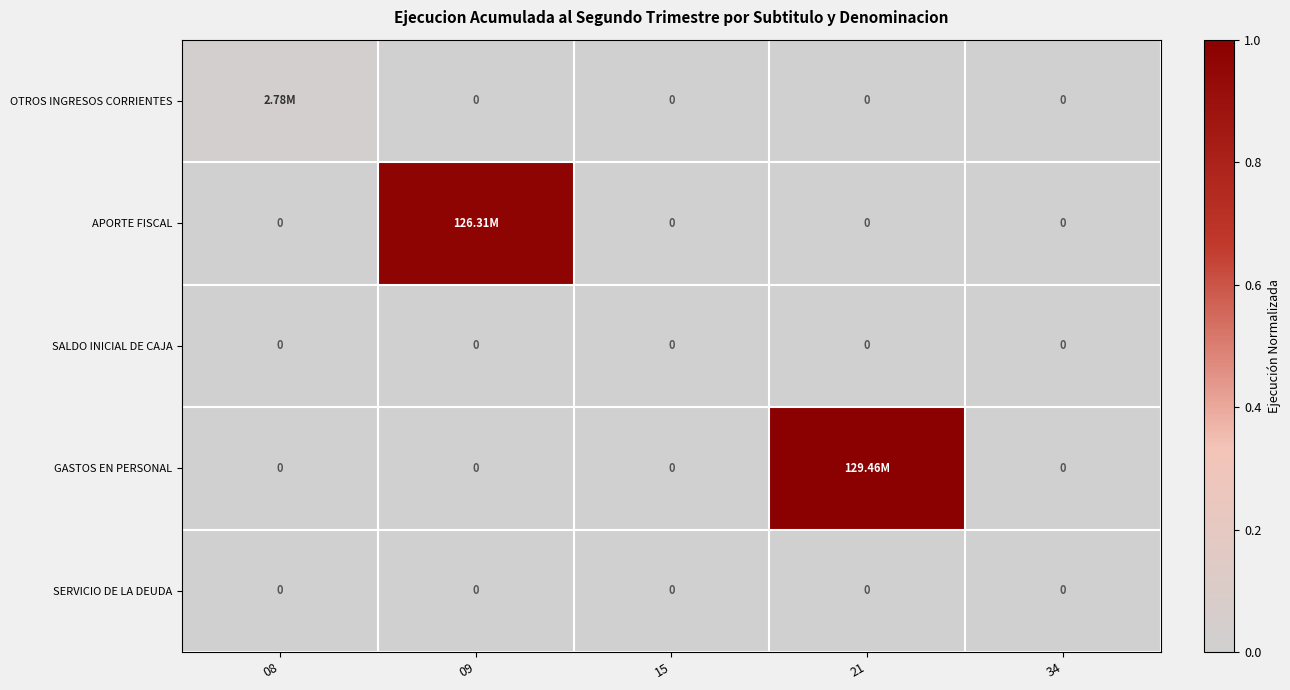

List the labels in order of APORTE FISCAL value, largest first.

09, 08, 15, 21, 34